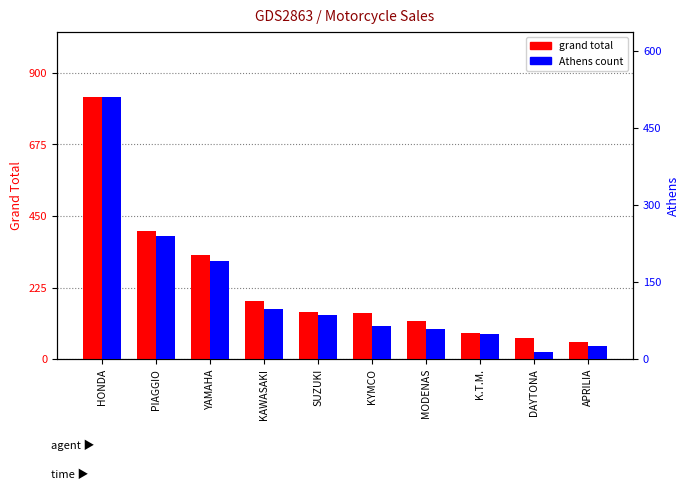

At which label does GRAND TOTAL_MAKE reach its minimum?

APRILIA